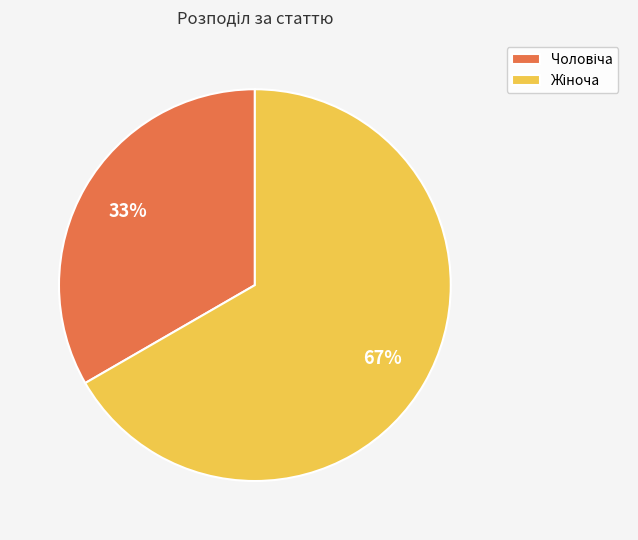

Does any single category account for the majority?

Yes